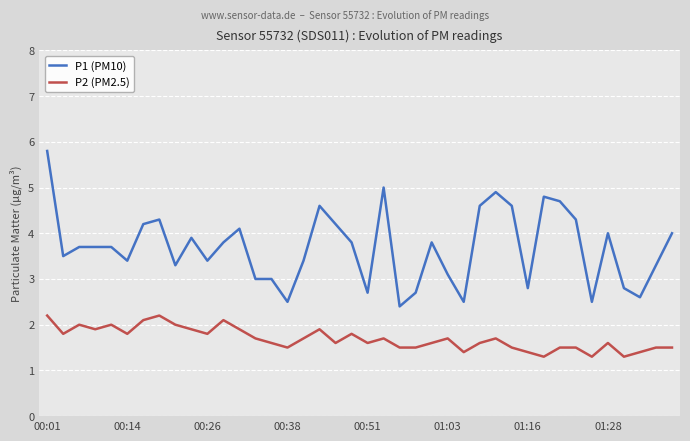

What is the difference between the second highest and minimum values in the P1 (PM10) series?

2.6